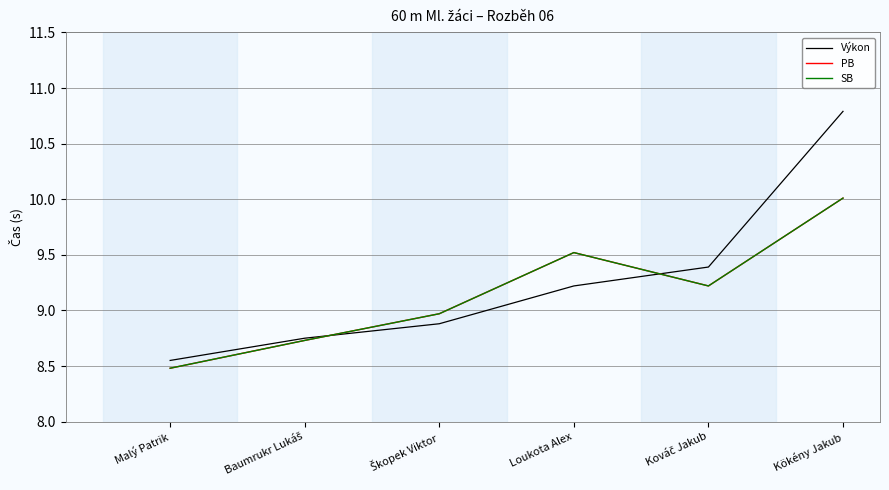

True or false: PB and SB cross at least once.

False